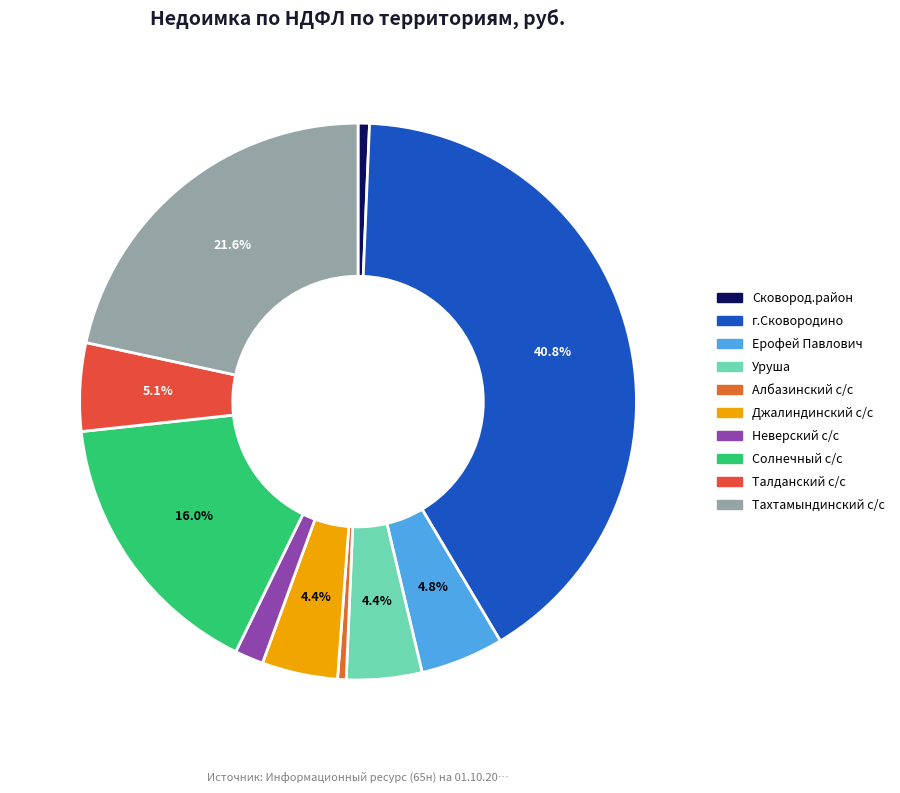

Approximately how many times larger is the value at Неверский с/с compared to Солнечный с/с?

0.1